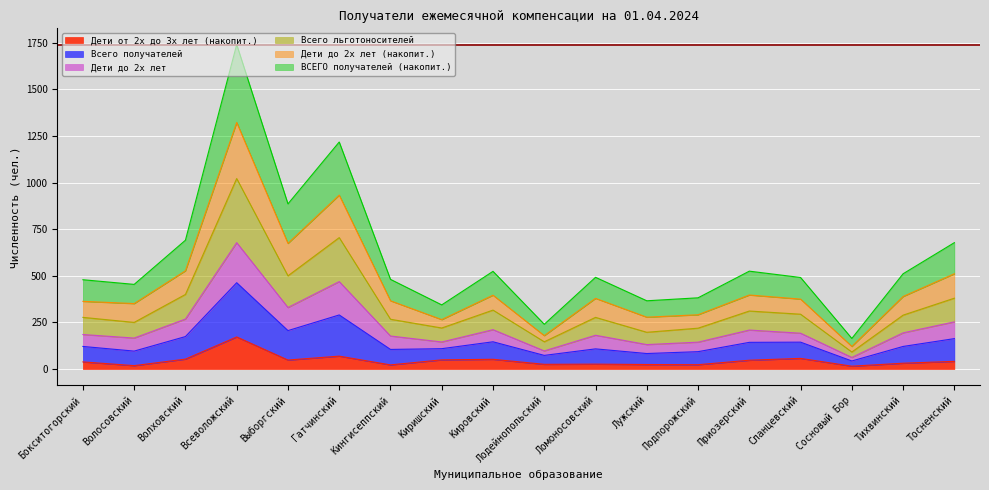

What position from the left is Тихвинский?

17